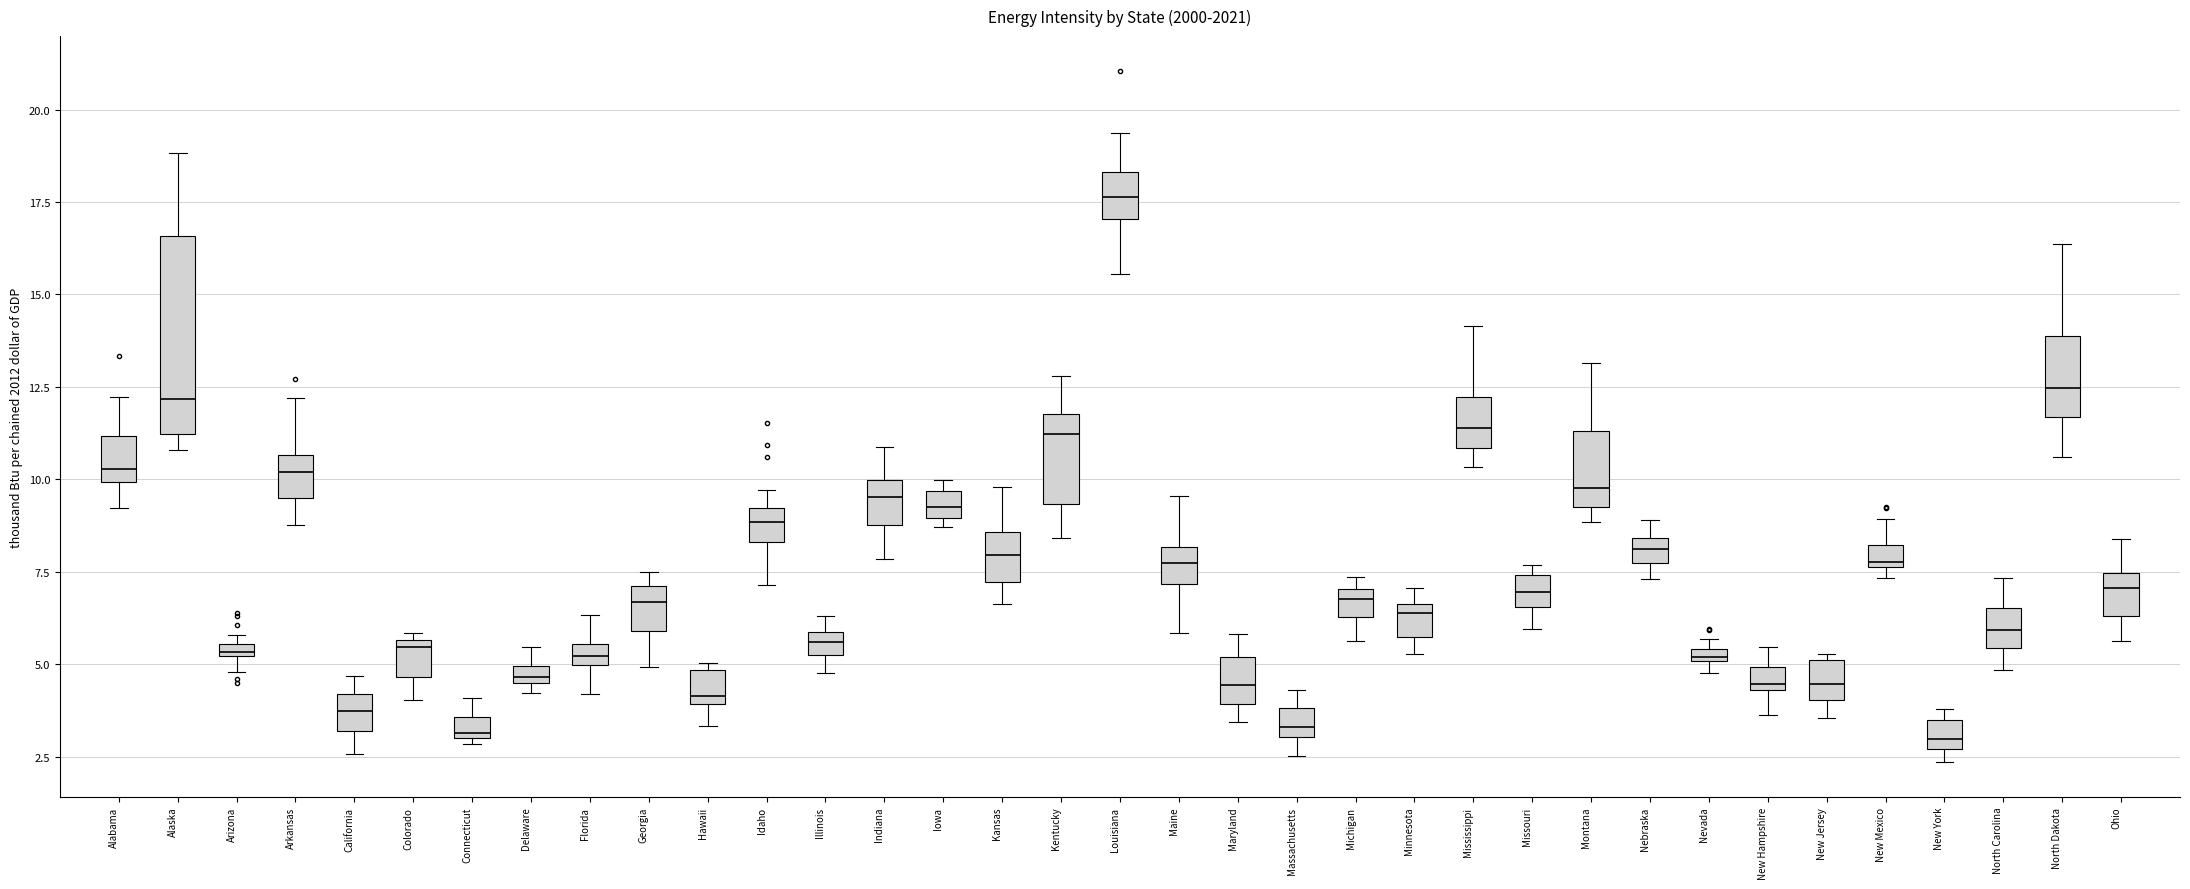

Where is the lower edge of the box for Colorado on the y-axis? The values are not printed on the chart, so give them approximately, as read against the axis.

4.5